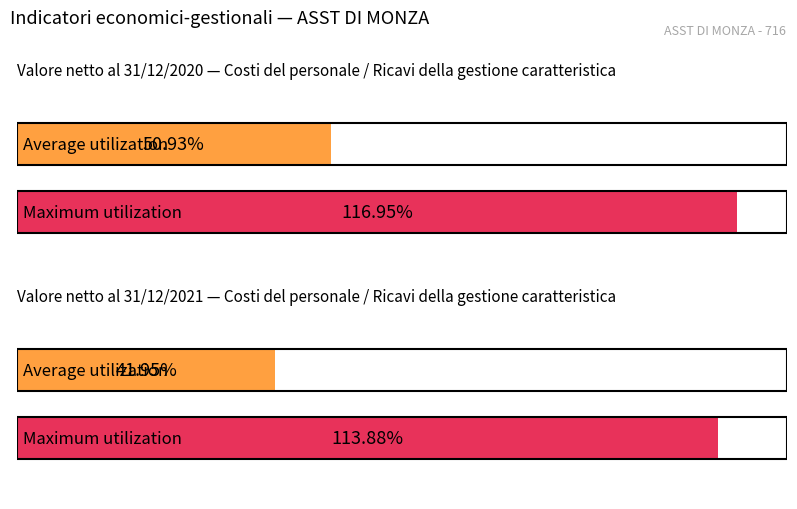

How many bars are there in each group?

2